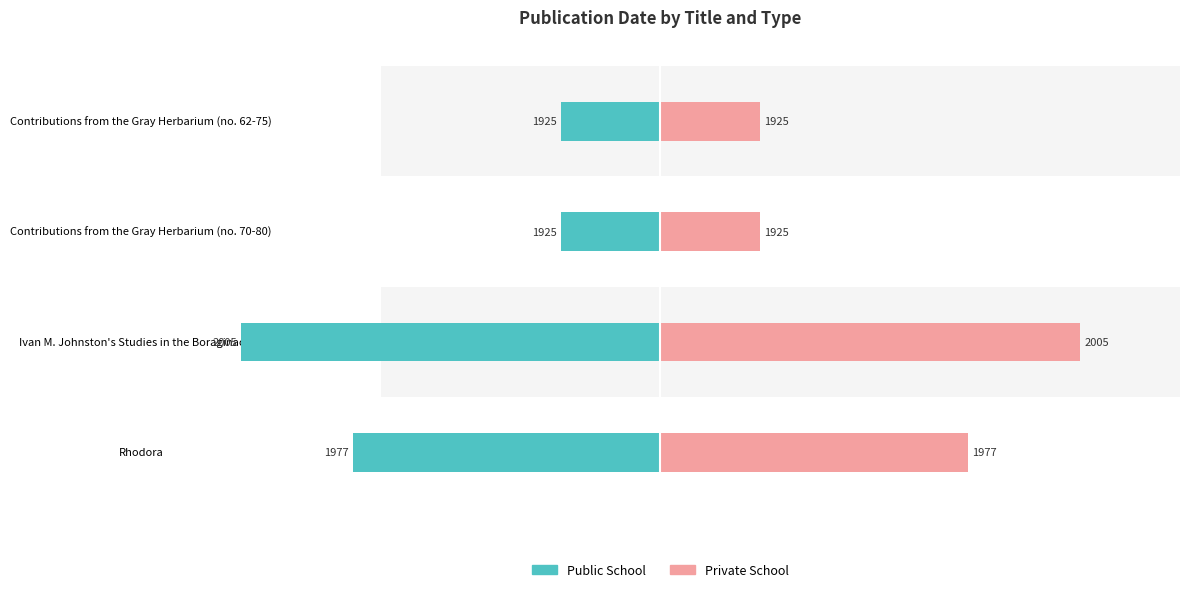

What are all the series names shown in the legend?

Public School, Private School